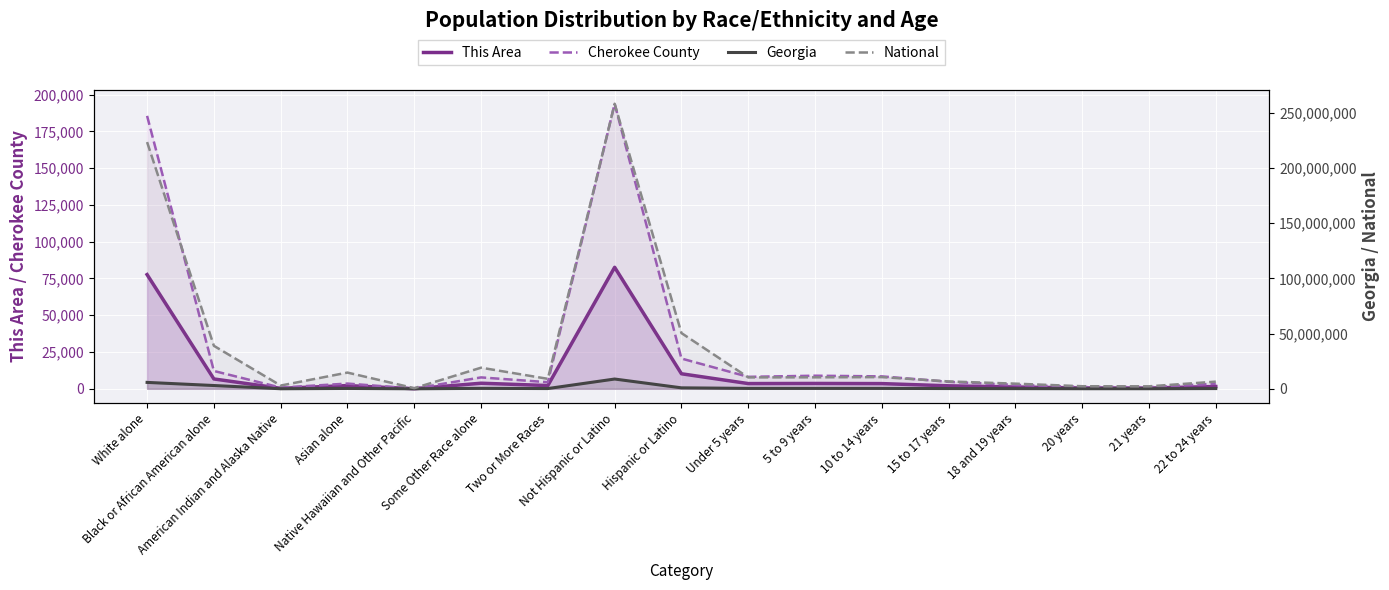

What is the value of the This Area (line) point at the 4th from the left?

2161